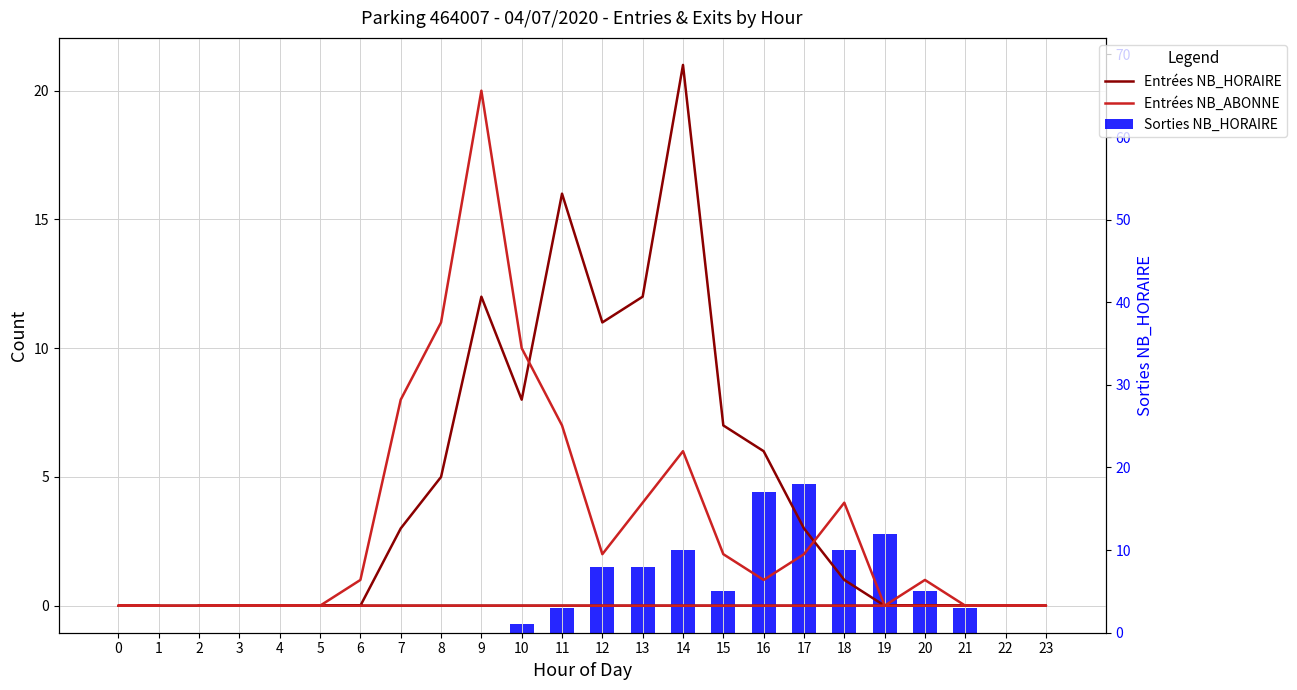

Which series changed the most between 21 and 0?

Sorties NB_HORAIRE